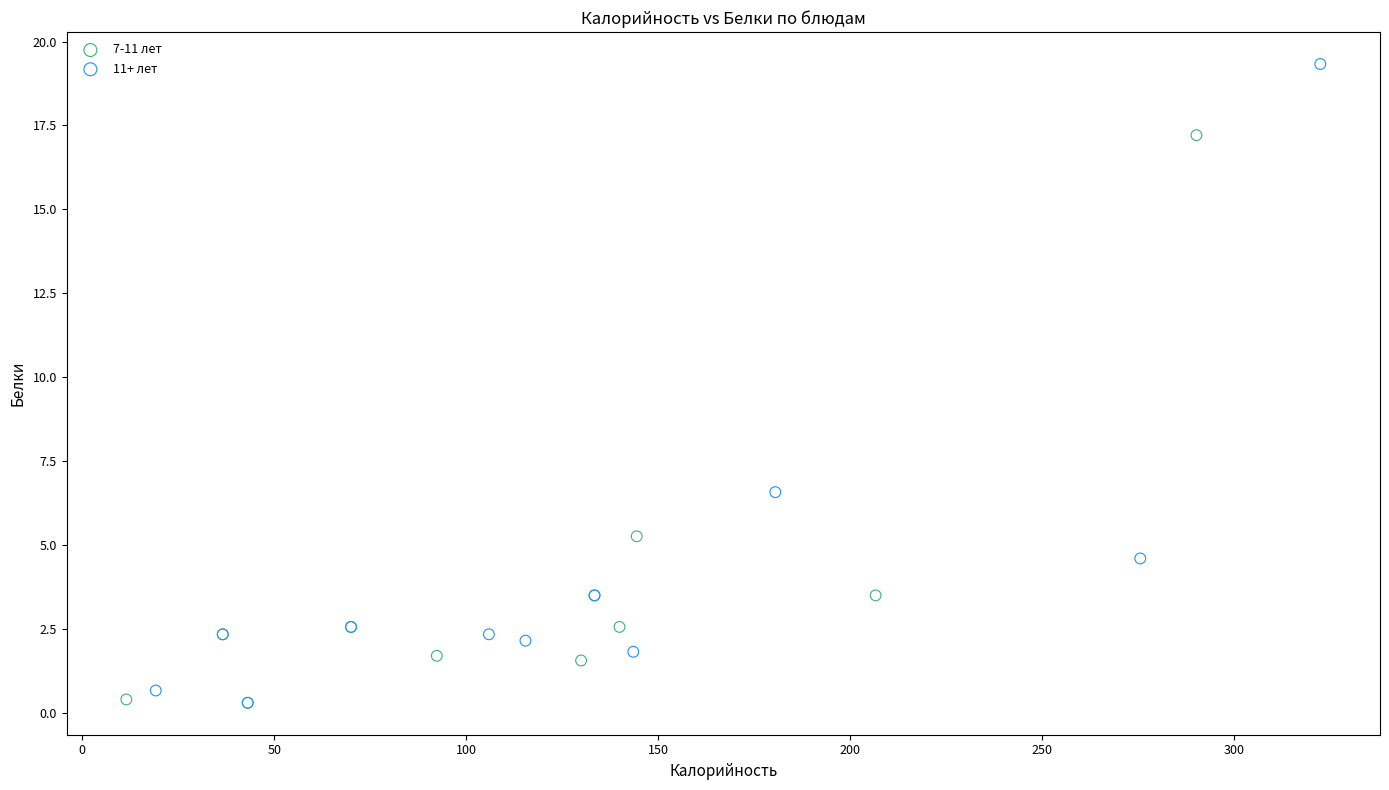

Which series reaches the maximum Y coordinate?

11+ лет